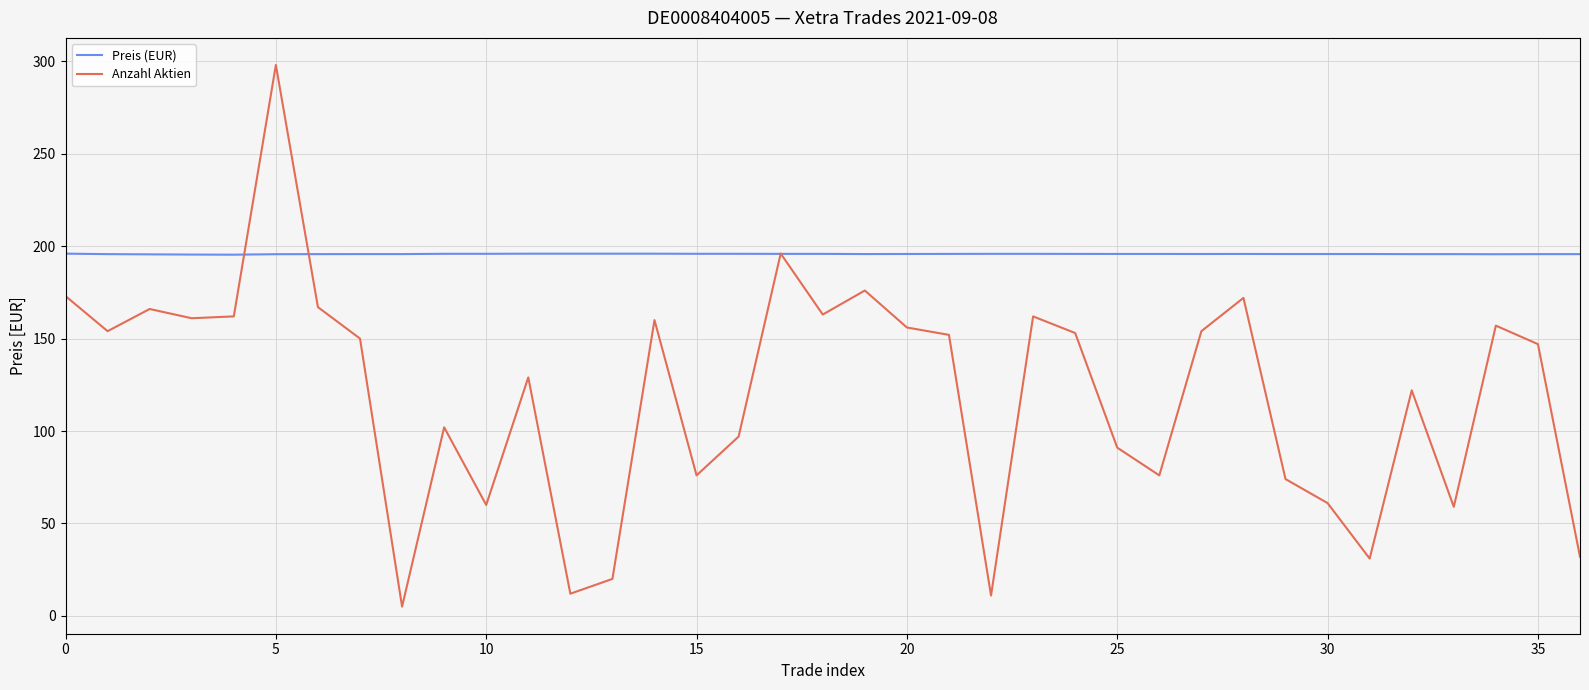

Which series has the largest total across all categories?

Preis (EUR)